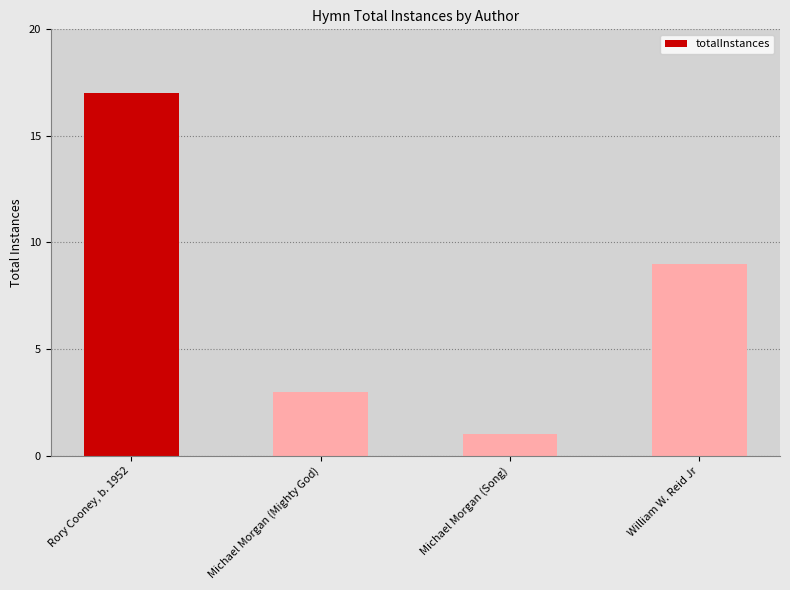

Reading left to right, extract all data points from this chart.

17	3	1	9